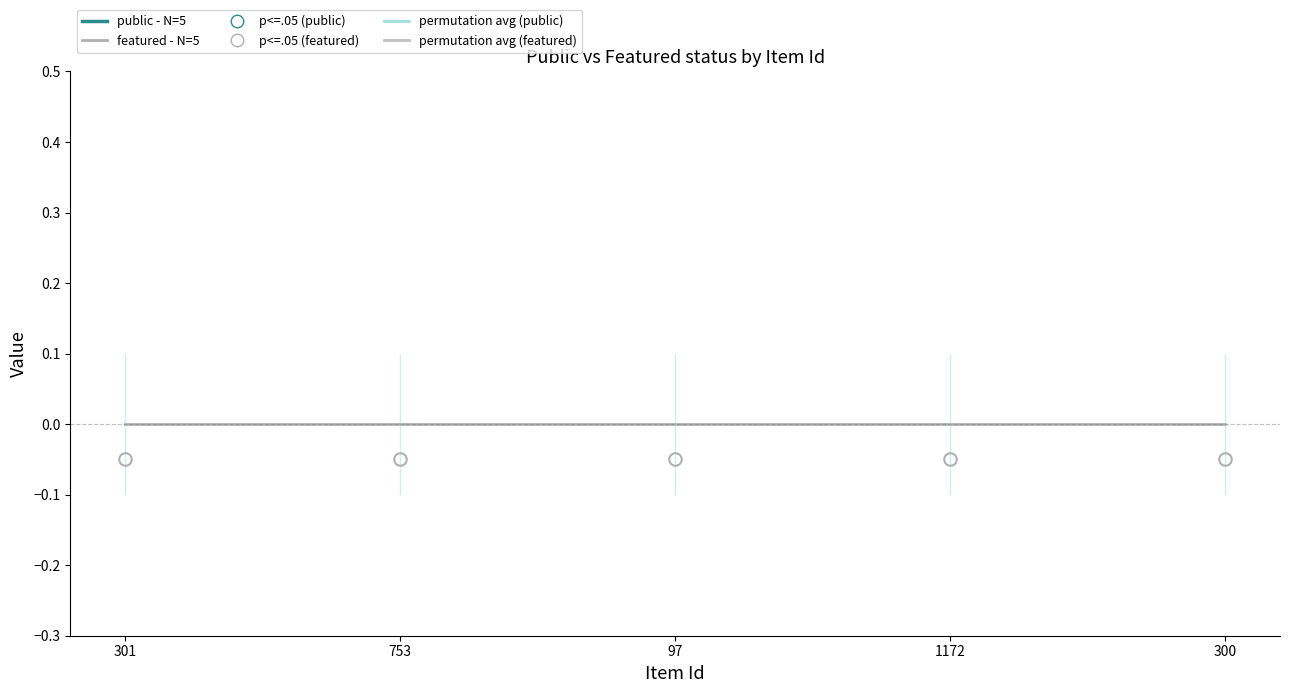

Rank the series by their average value, from highest to lowest.

public - N=5, featured - N=5